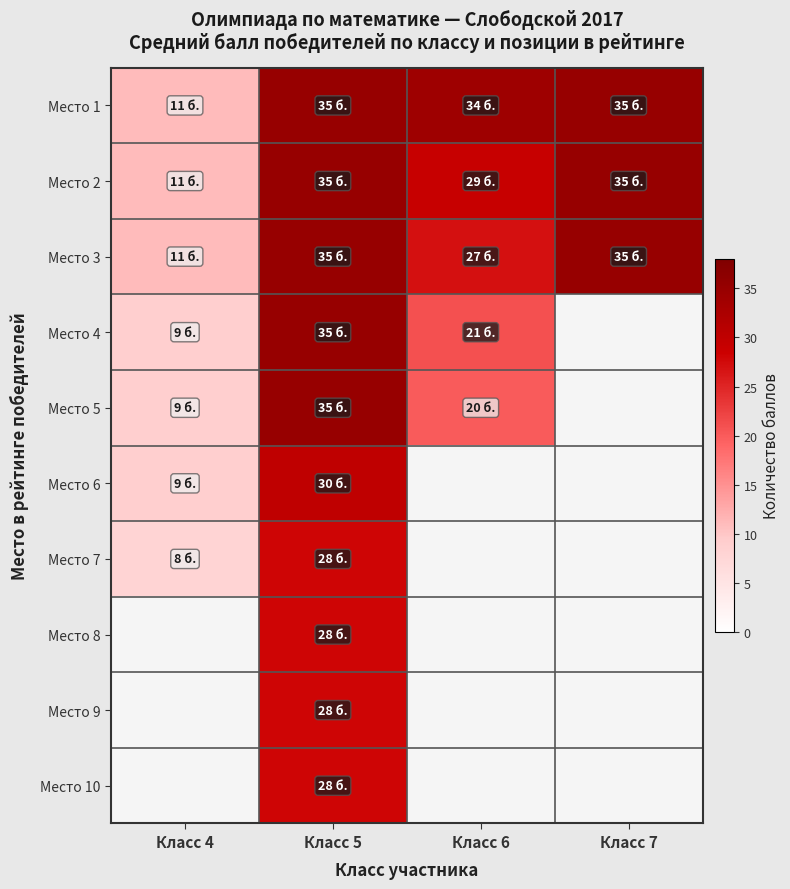

True or false: Место 10 has a value of 28.0 at Класс 5.

True